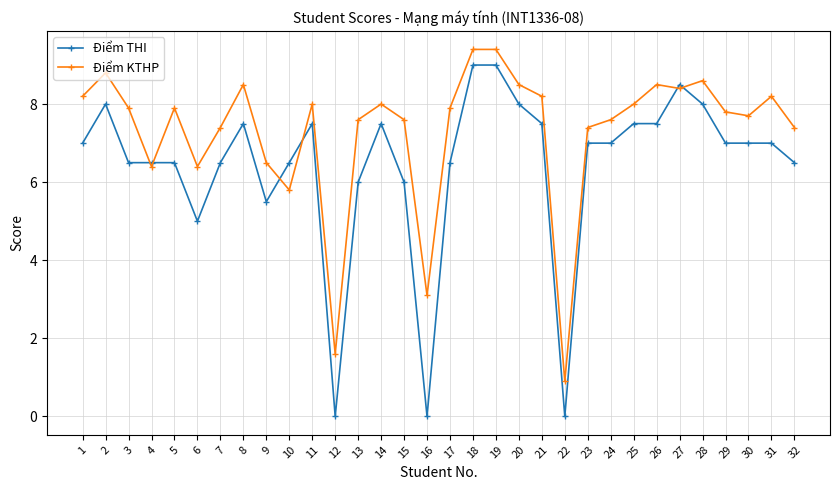

What is the value of the Điểm KTHP point at the 10th from the left?

5.8